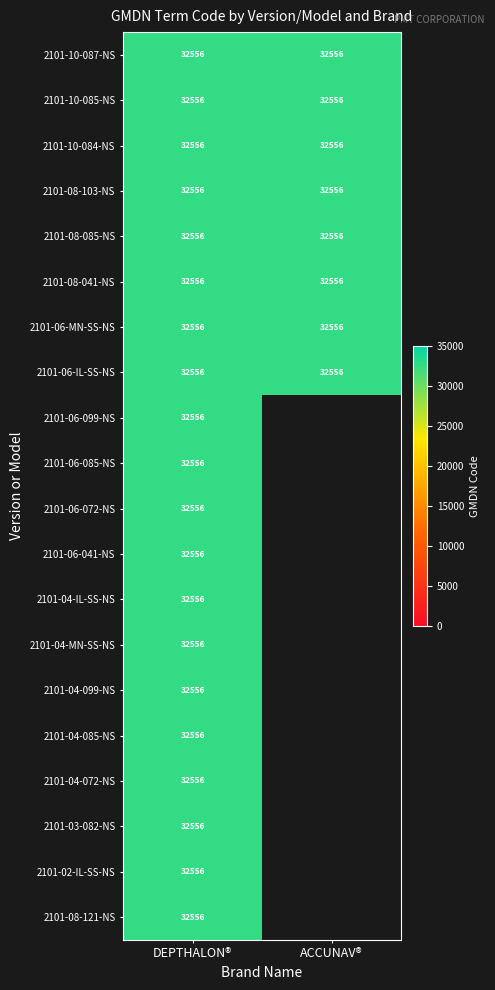

Which series has the largest range (max minus min)?

ACCUNAV®